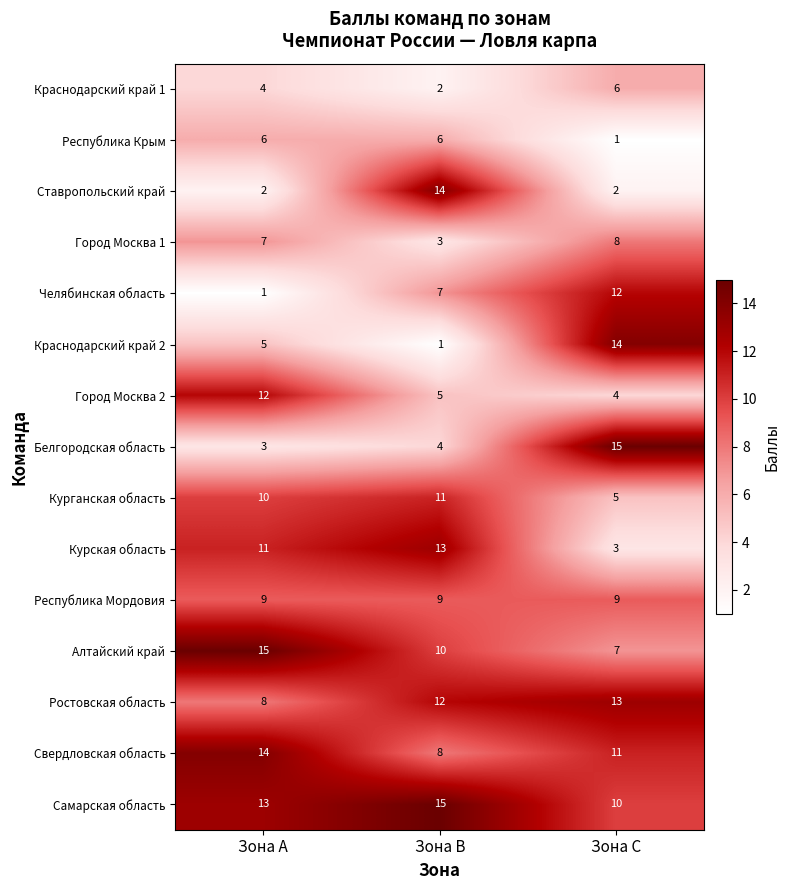

How many categories are shown in the chart?

3